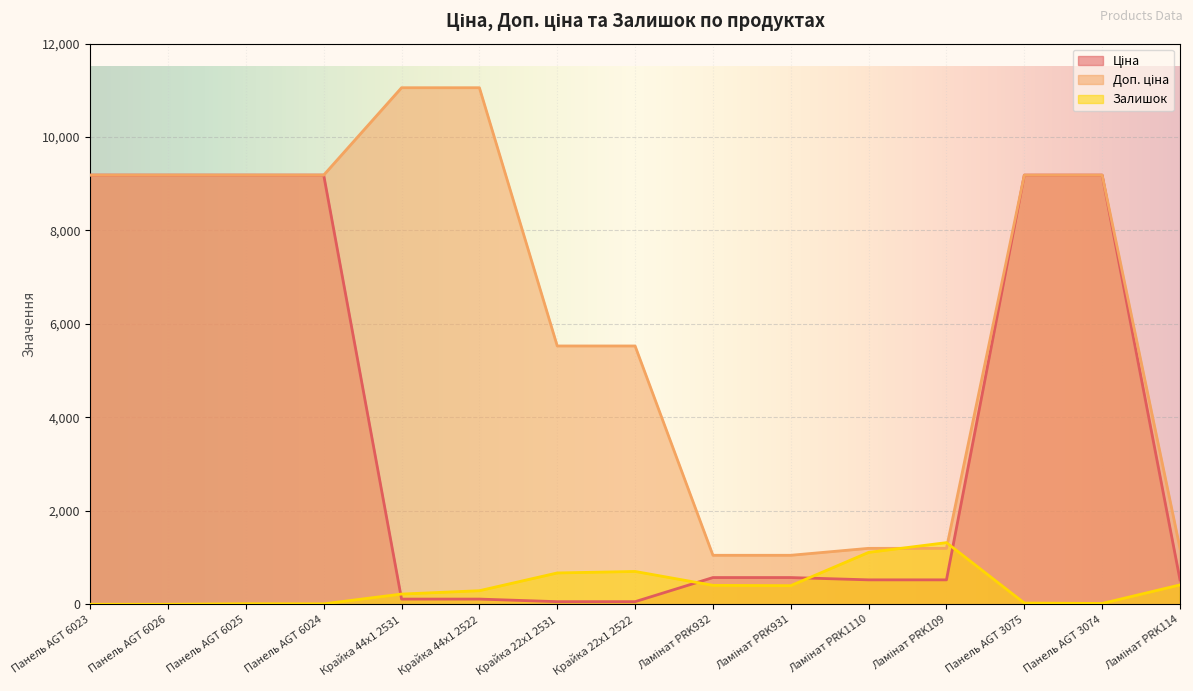

Which series has the largest total across all categories?

Доп. ціна